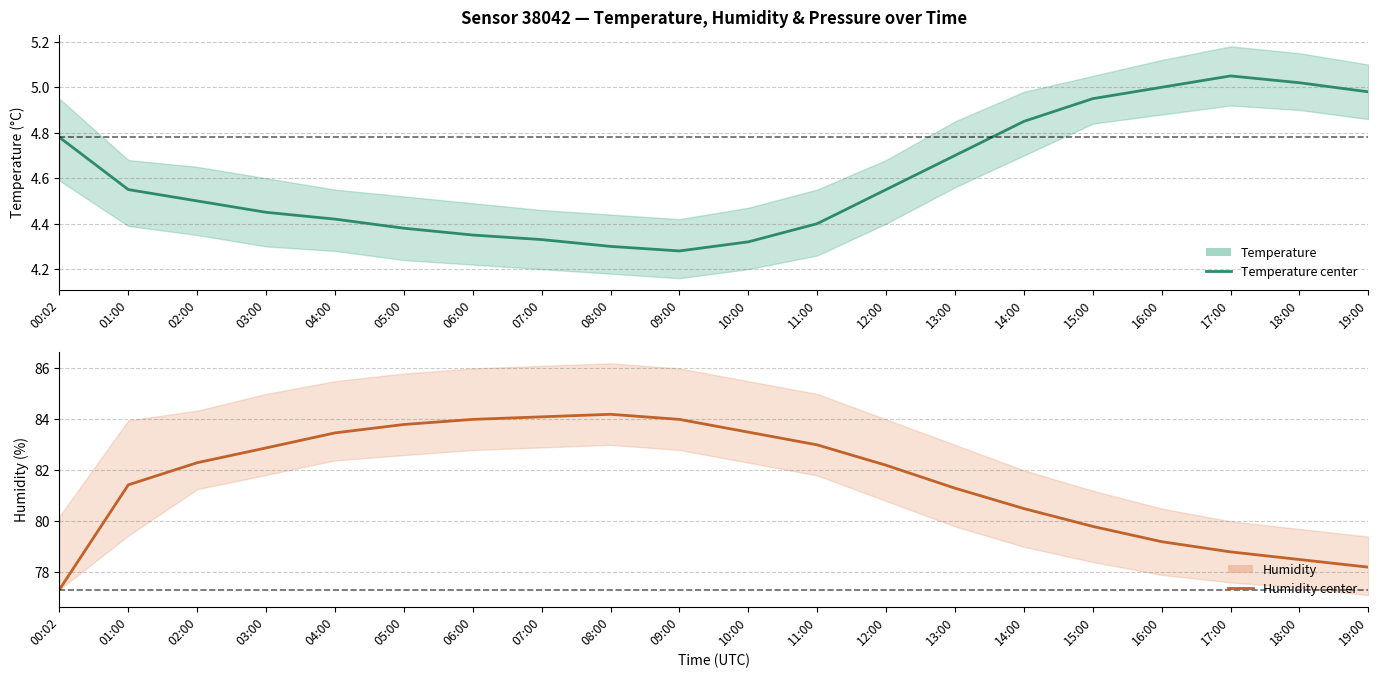

True or false: Temperature (center) has a value of 5.0 at 17:00.

True